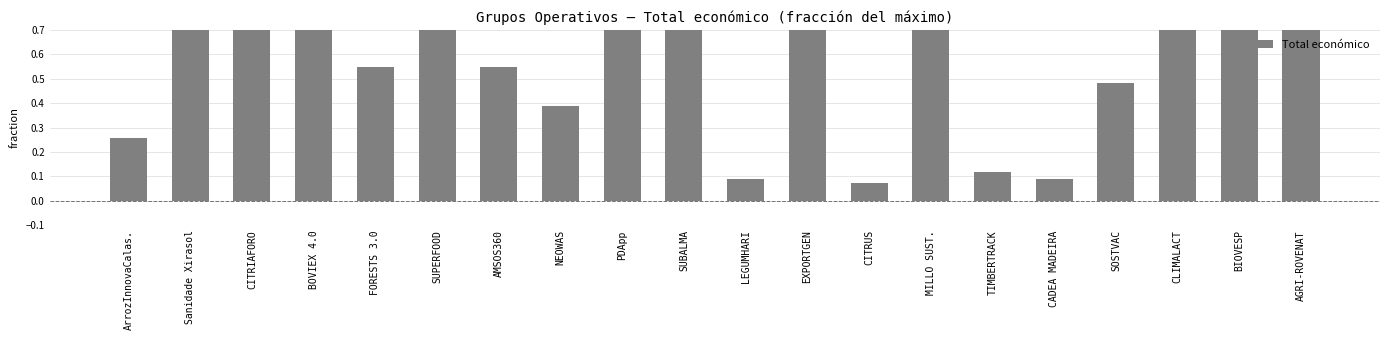

List the labels in order of value, largest first.

EXPORTGEN, AGRI-ROVENAT, CLIMALACT, PDApp, BOVIEX 4.0, BIOVESP, SUPERFOOD, SUBALMA, Sanidade Xirasol, MILLO SUST., CITRIAFORO, AMSOS360, FORESTS 3.0, SOSTVAC, NEOWAS, ArrozInnovaCalas., TIMBERTRACK, CADEA MADEIRA, LEGUMHARI, CITRUS